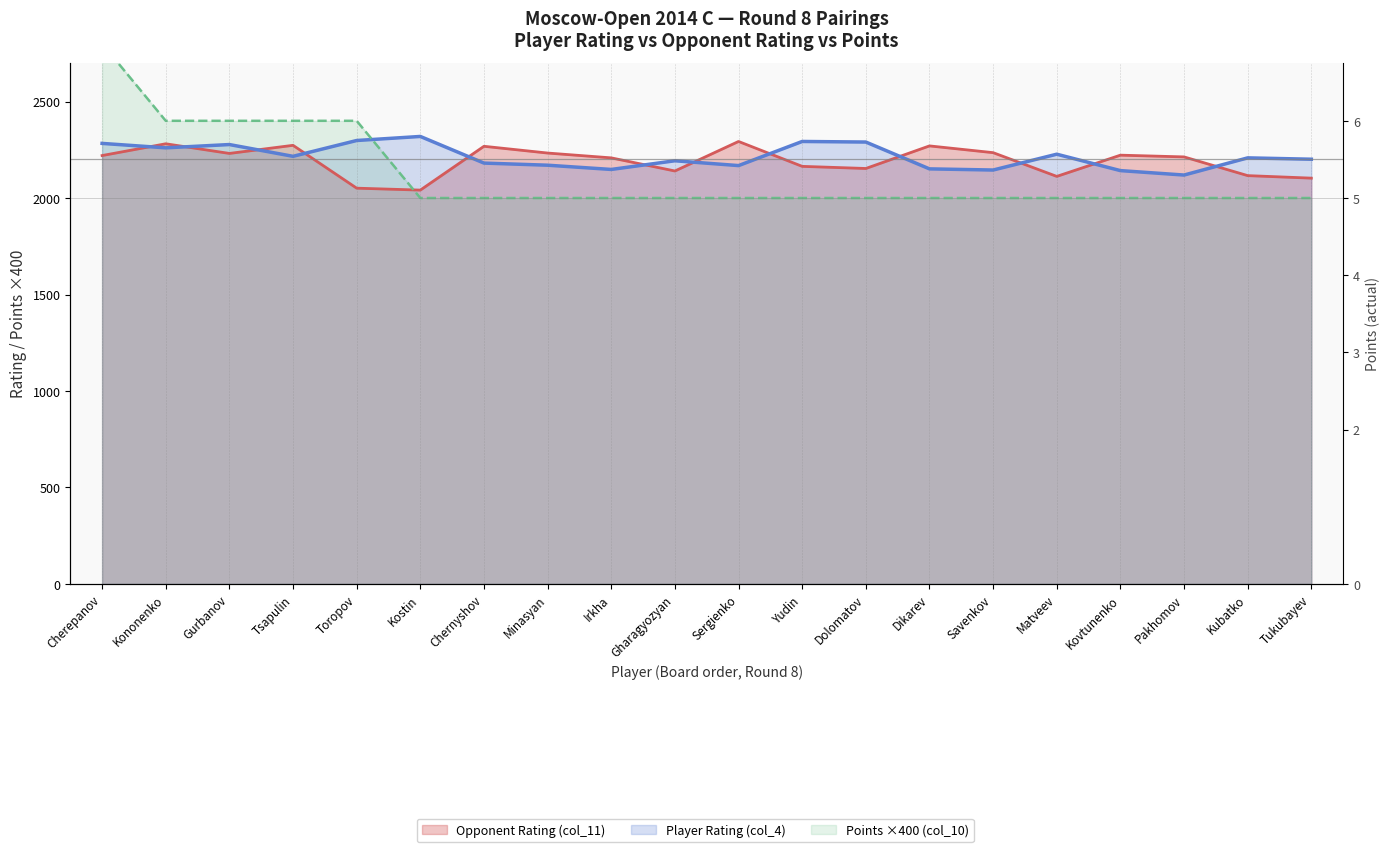

How many lines are shown in the chart?

3